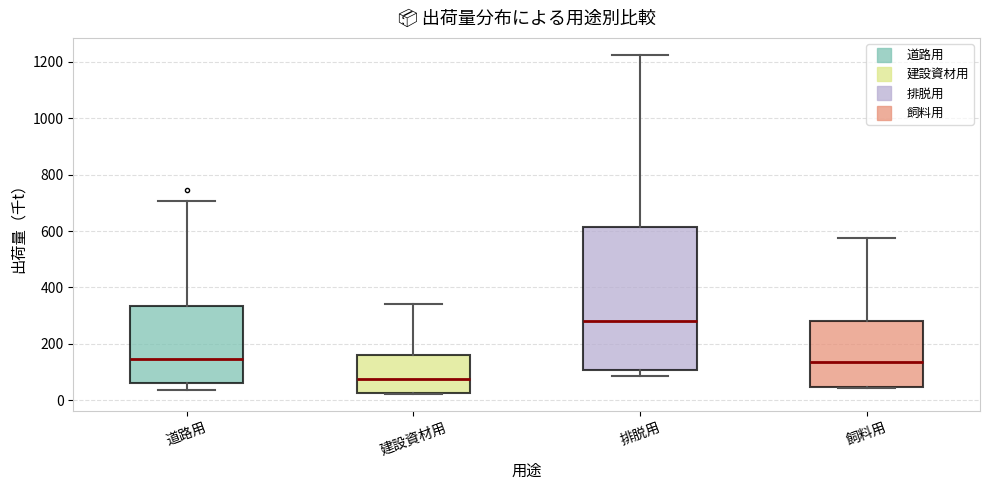

Which box has the lowest median line?

建設資材用